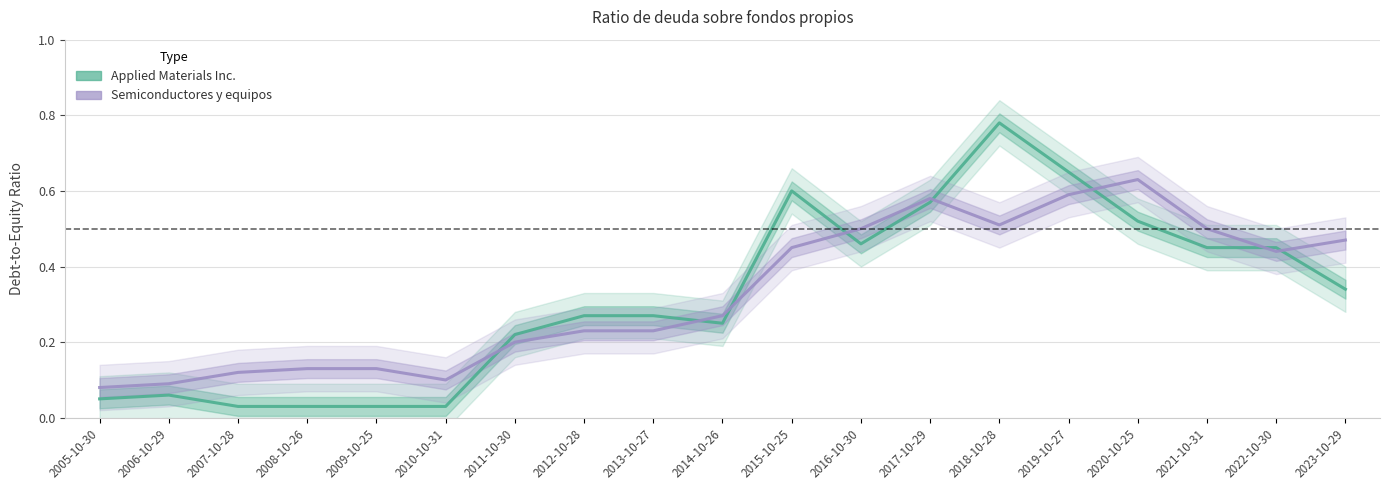

How many Semiconductores y equipos values are between 0 and 1?

19